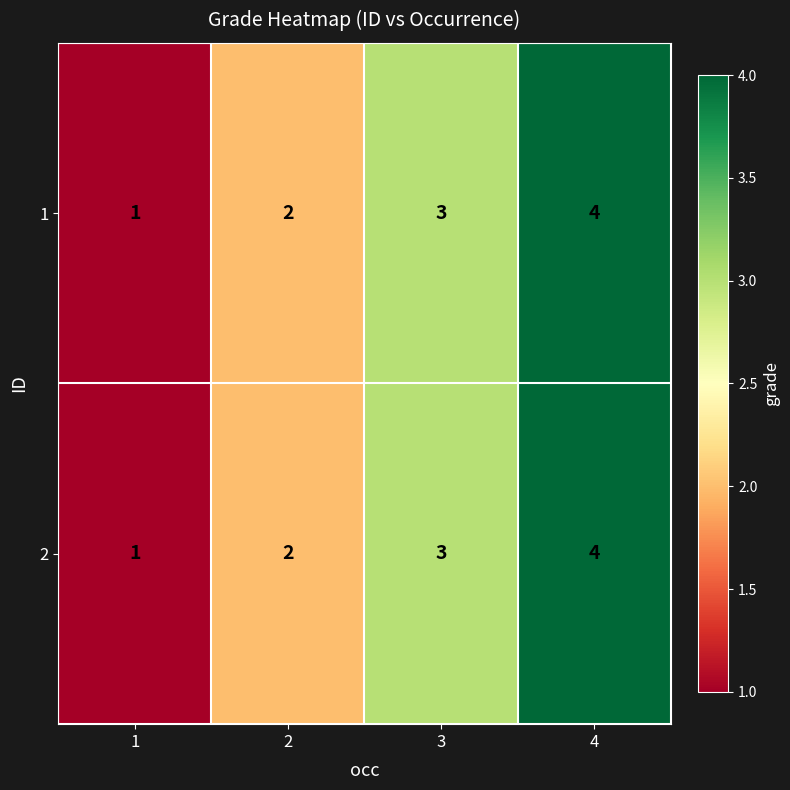

At which category is the sum across all series the highest?

4